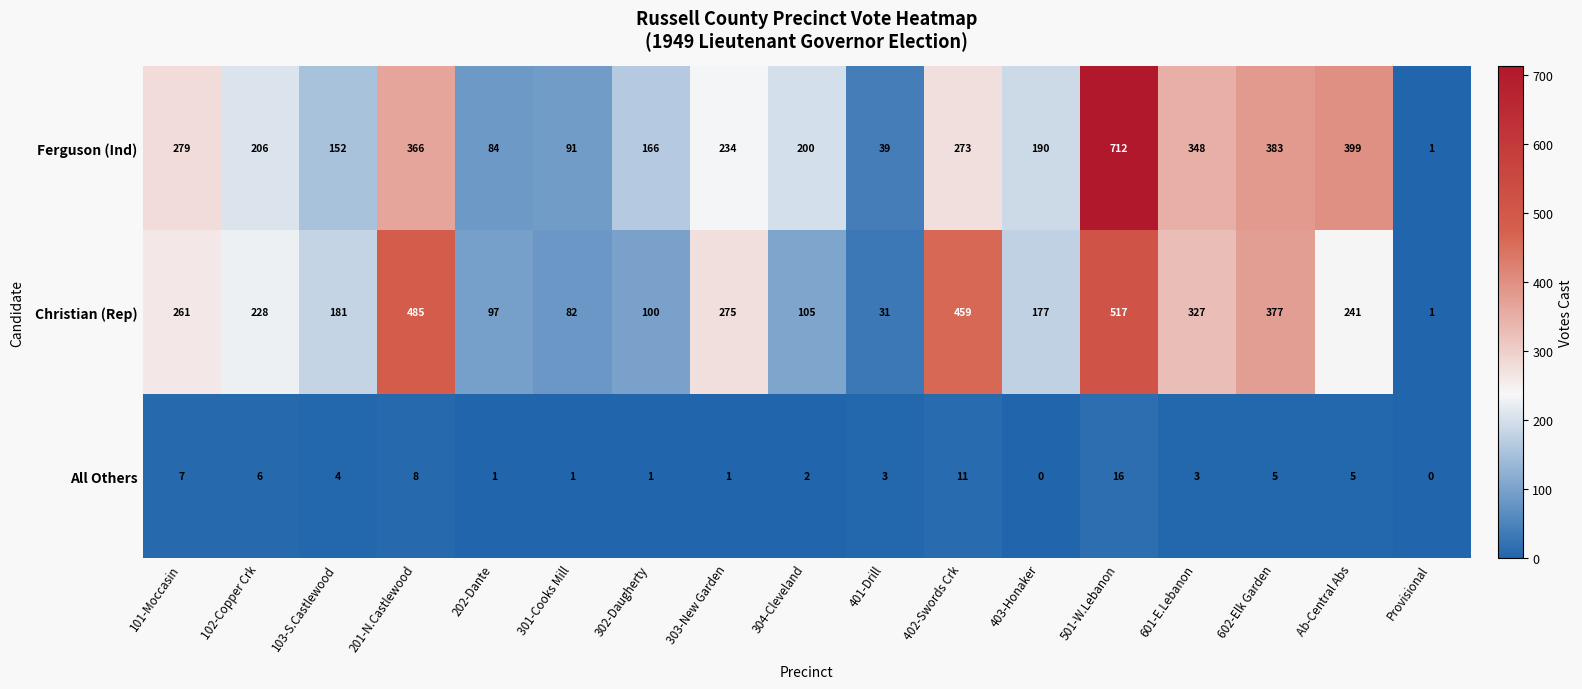

At which label does Christian (Rep) reach its minimum?

Provisional